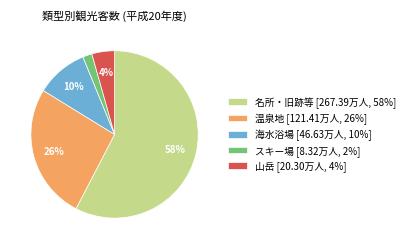

To the nearest percent, what percentage of the pie is 山岳 [20.30万人, 4%]?

4%